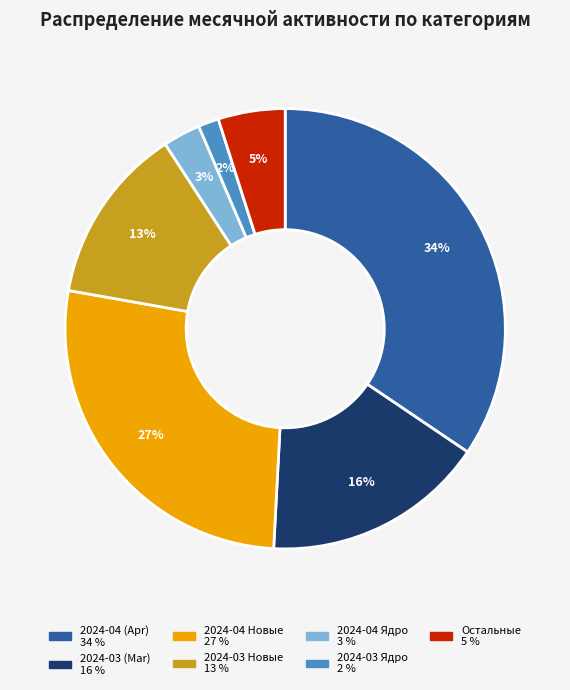

Is there a majority slice in this chart?

No